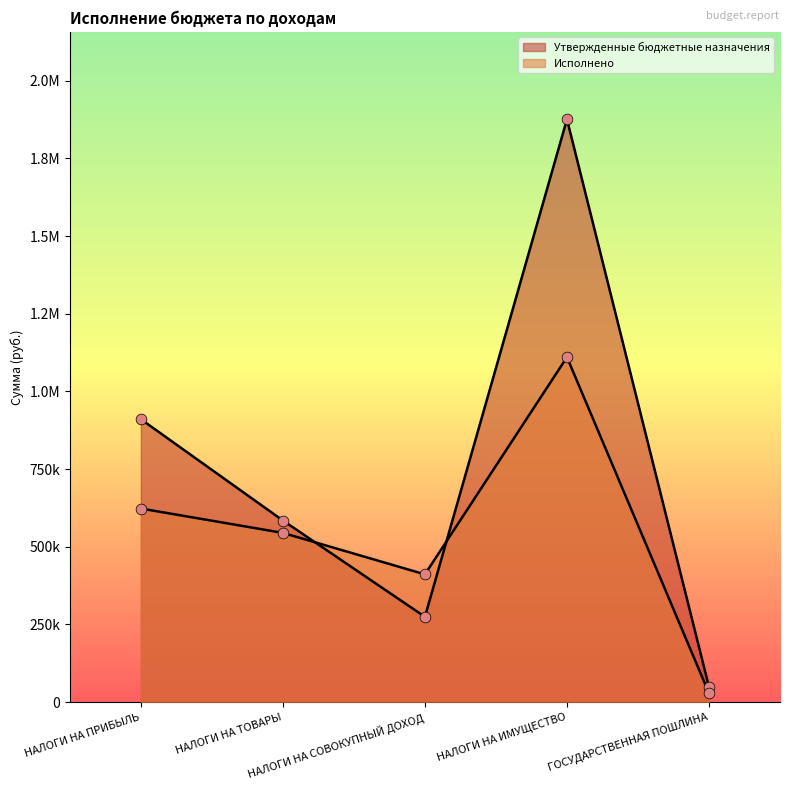

Which series reaches the maximum Y coordinate?

Утвержденные бюджетные назначения